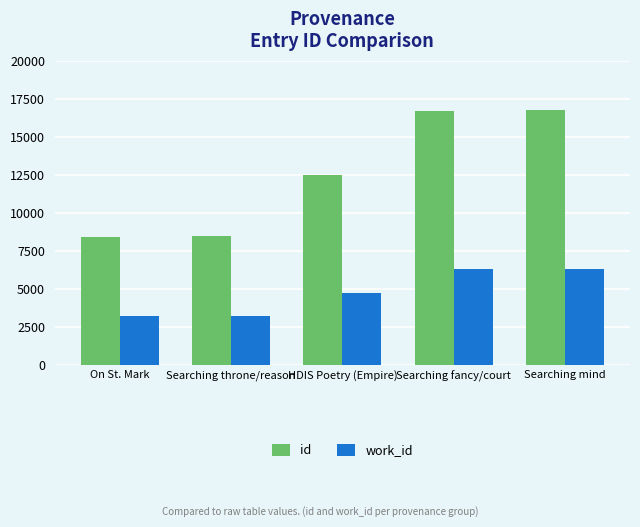

How many bars are there in total?

10